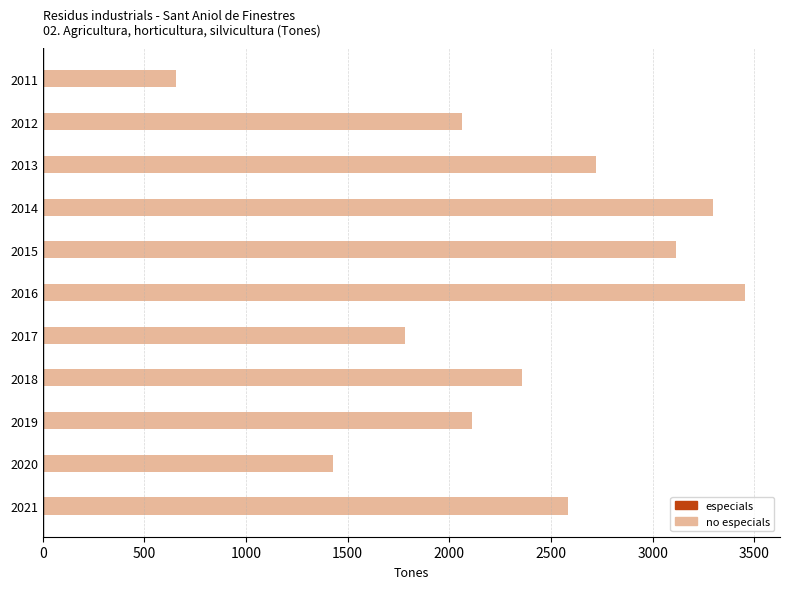

What is the sum of the values at 2013 and 2017?

4501